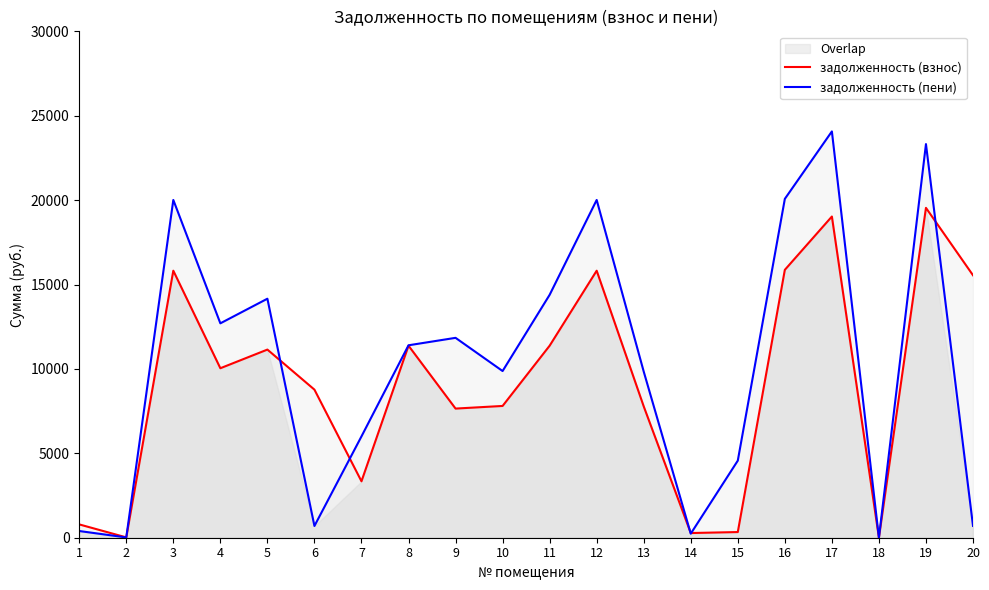

In задолженность (взнос), how many points are lower than both neighbors (excluding endpoints)?

6